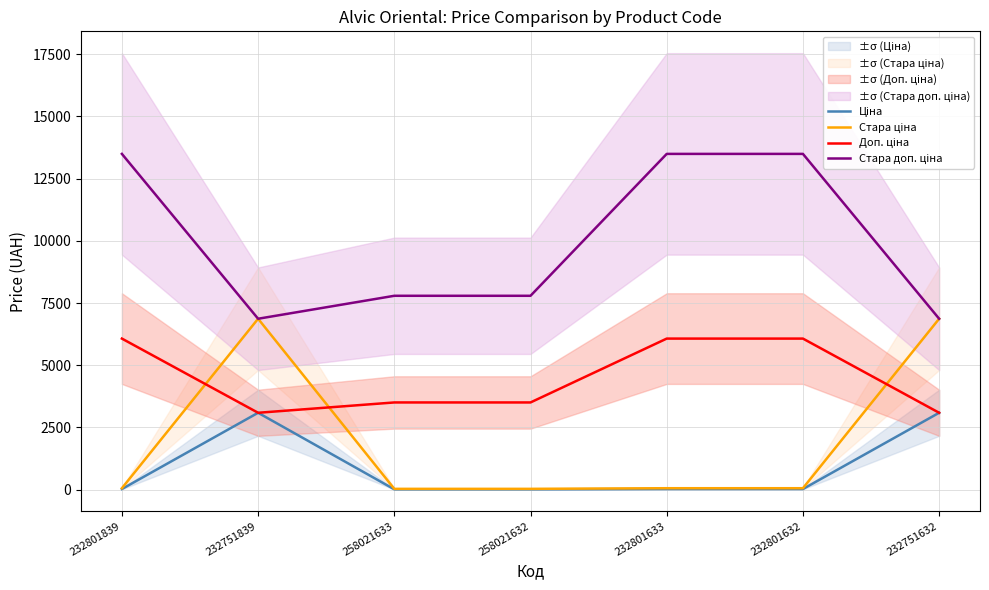

How many lines are shown in the chart?

4